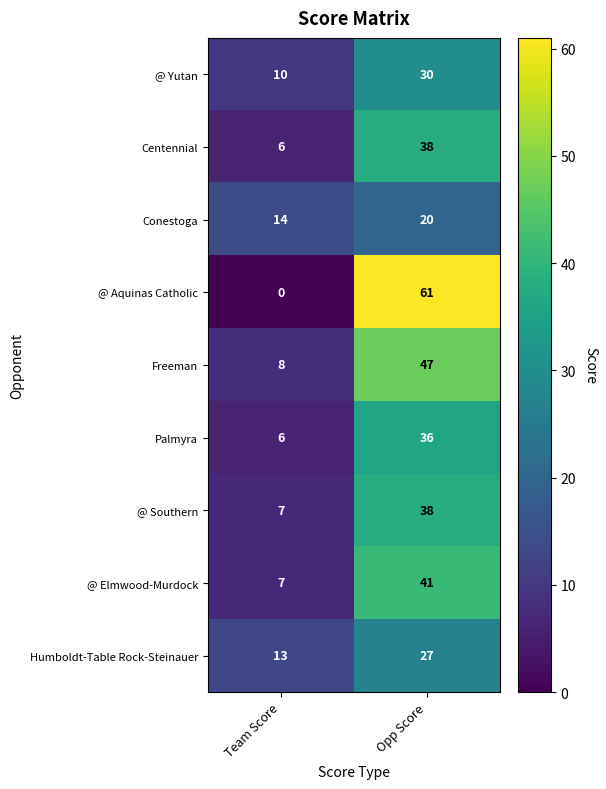

The Conestoga series shows 20 at Opp Score. True or false?

True